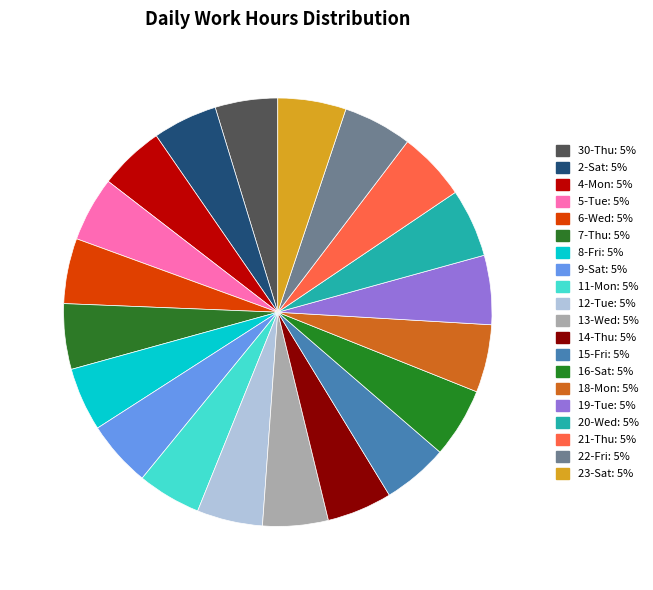

How many segments does this pie chart have?

20